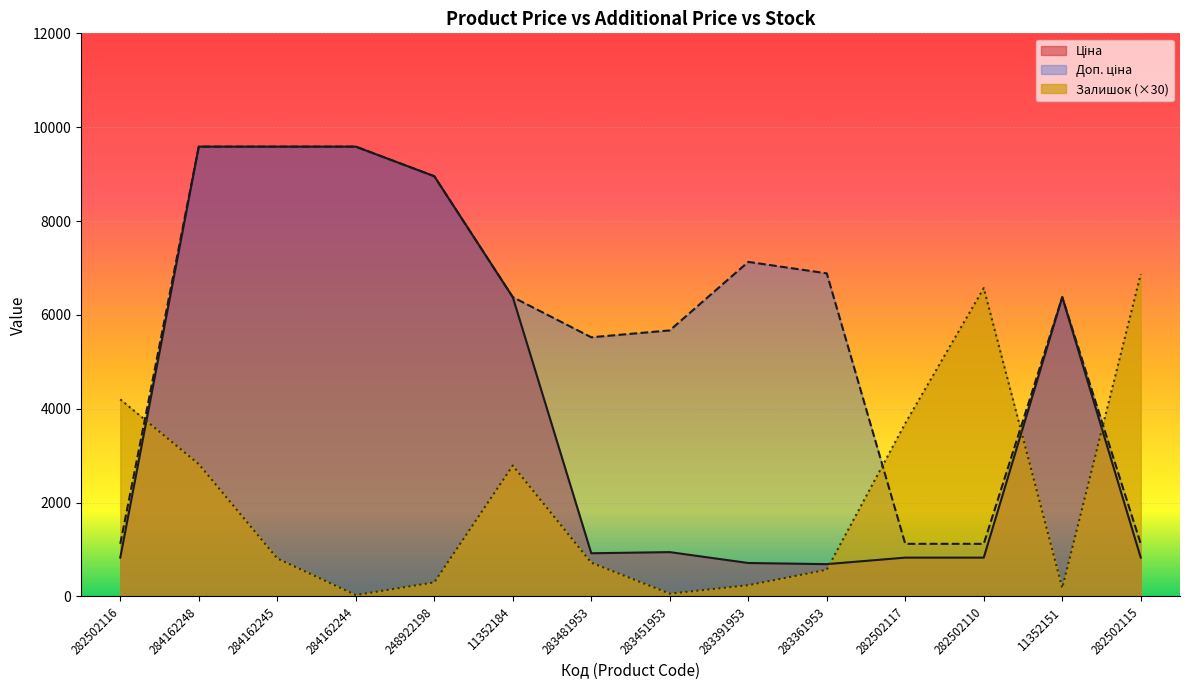

Reading right to left, extract all data points from this chart.

Ціна: 827.6	6378.9	827.6	827.6	688.5	713.0	944.9	920.5	6378.9	8955.1	9585.4	9585.4	9585.4	827.6
Доп. ціна: 1121.5	6378.9	1121.5	1121.5	6885.5	7129.6	5669.5	5523.0	6378.9	8955.1	9585.4	9585.4	9585.4	1121.5
Залишок: 6870.0	180.0	6570.0	3690.0	570.0	240.0	60.0	720.0	2790.0	300.0	30.0	810.0	2820.0	4200.0